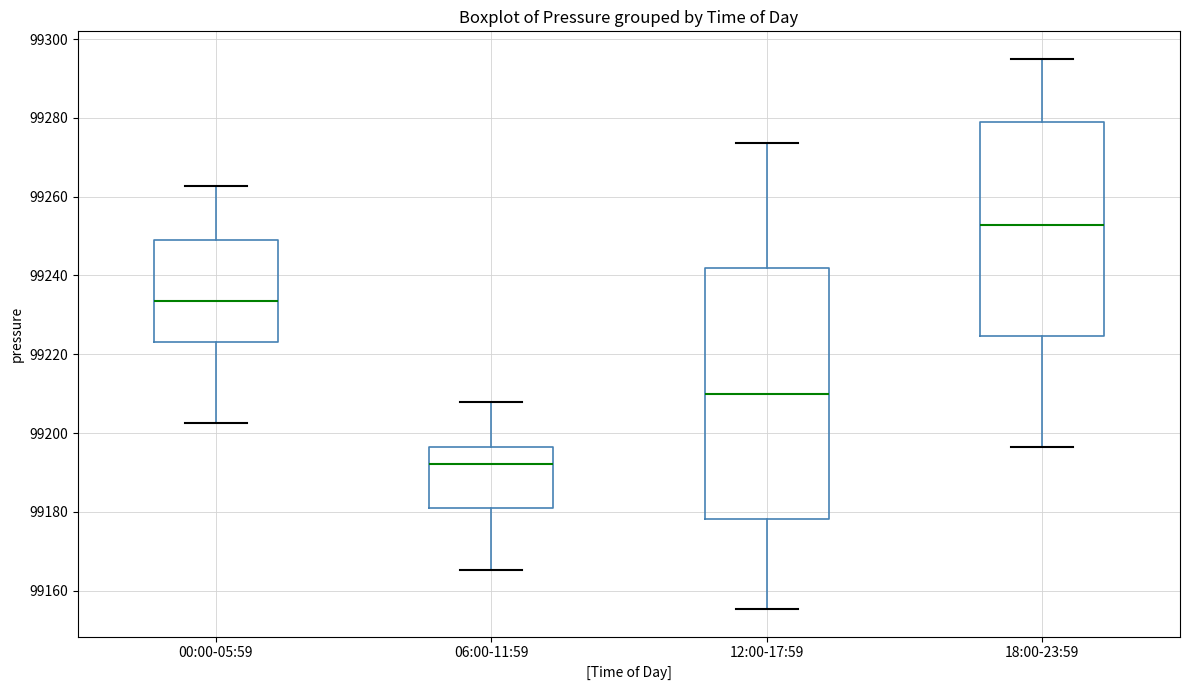

Where does the lower whisker of the box for 06:00-11:59 end on the y-axis? The values are not printed on the chart, so give them approximately, as read against the axis.

99166